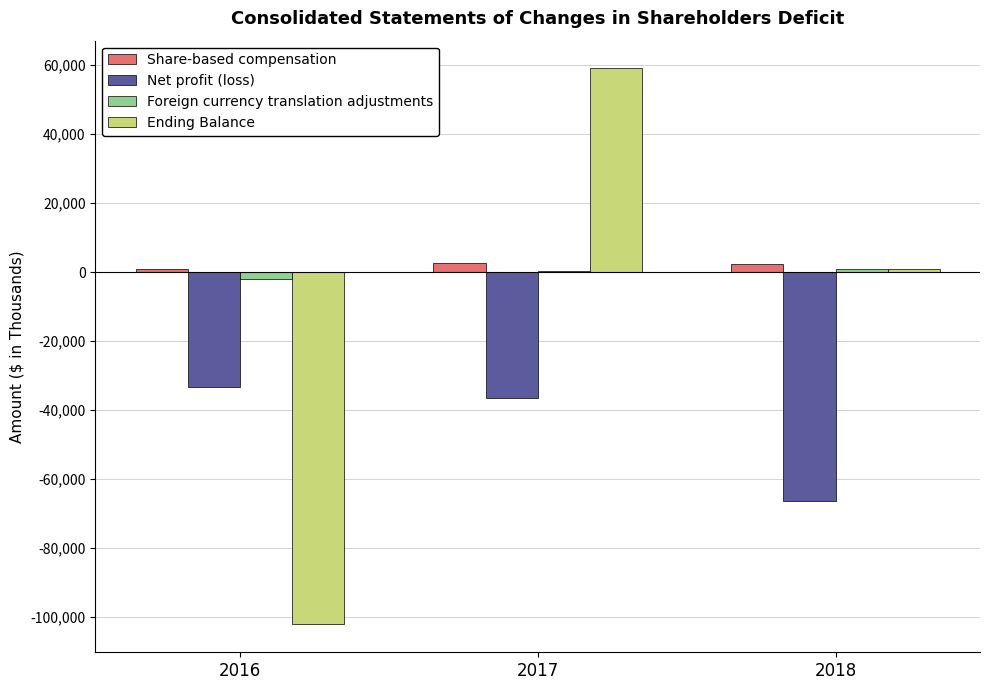

Which series changed the most between 2016 and 2018?

Ending Balance